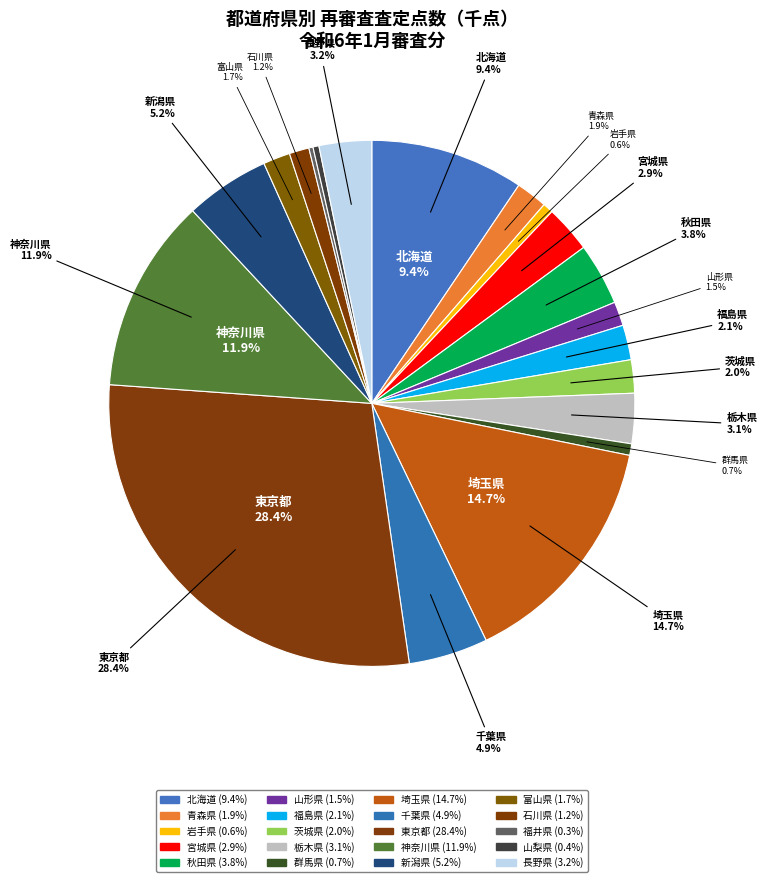

How much of the chart is everything except 富山県?

98.3%